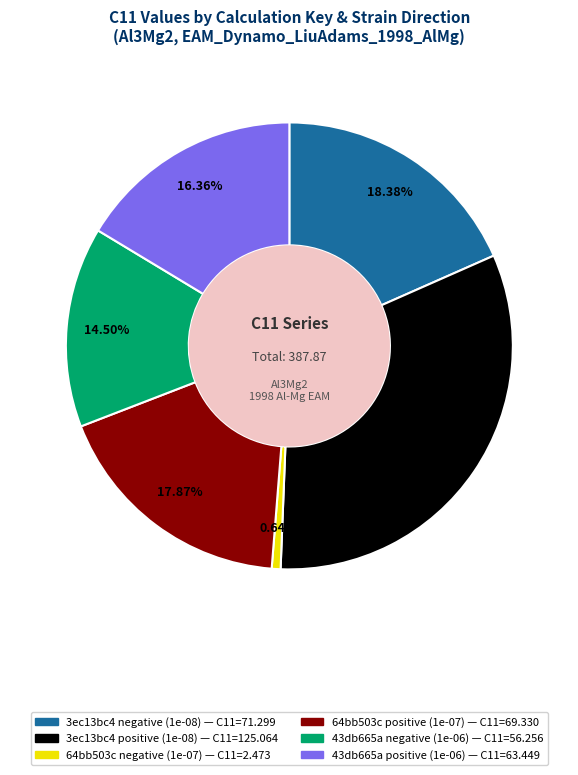

What percentage is NOT represented by 64bb503c negative (1e-07)?

99.4%